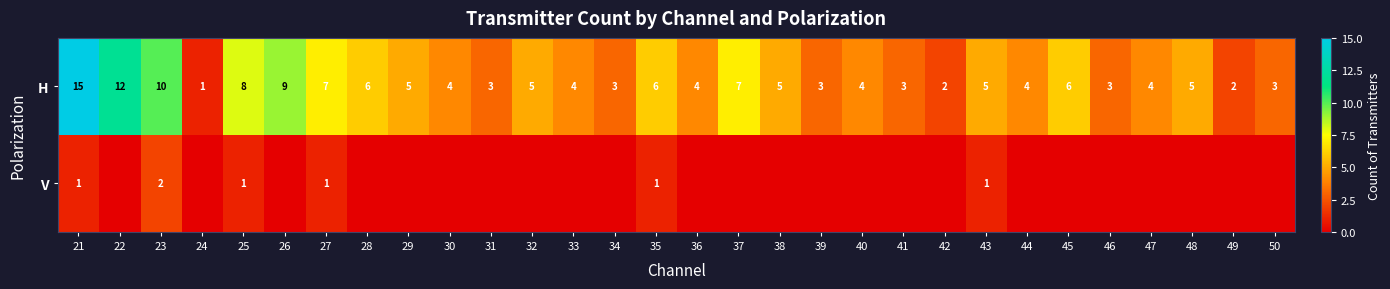

What is the difference between the maximum and minimum values in the H series?

14